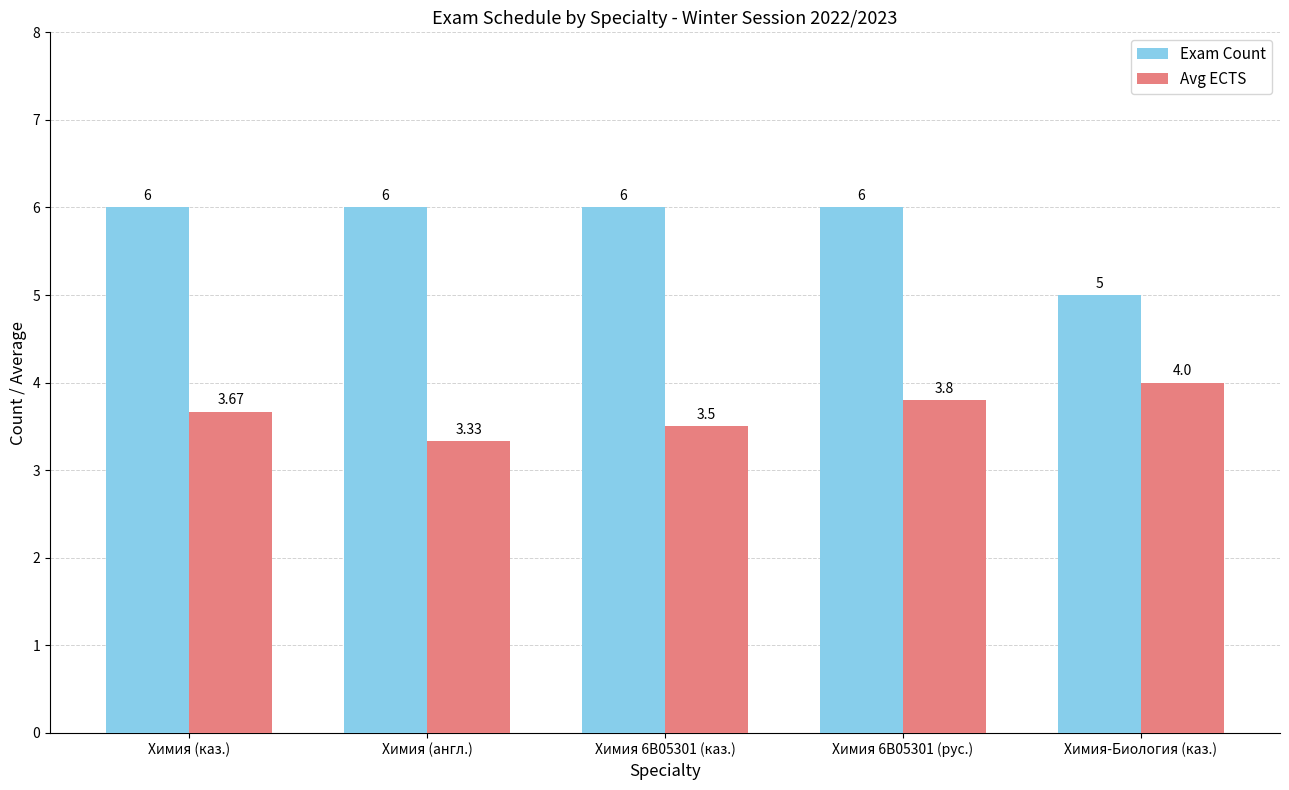

At which label does Exam Count reach its minimum?

Химия-Биология (каз.)